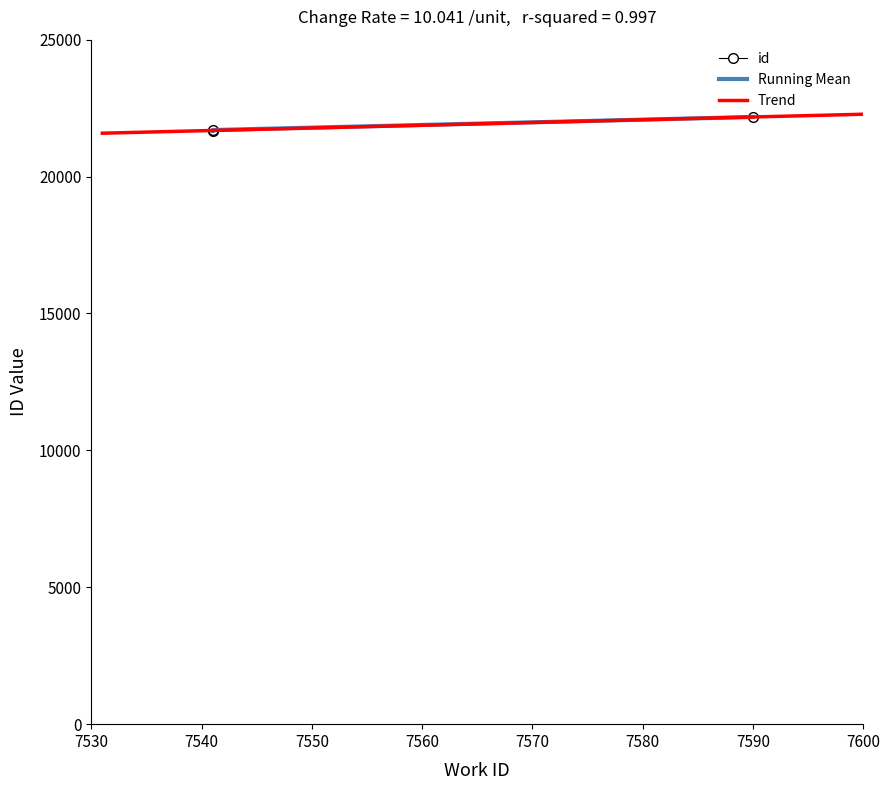

The value at 7541 is 21669. True or false?

True